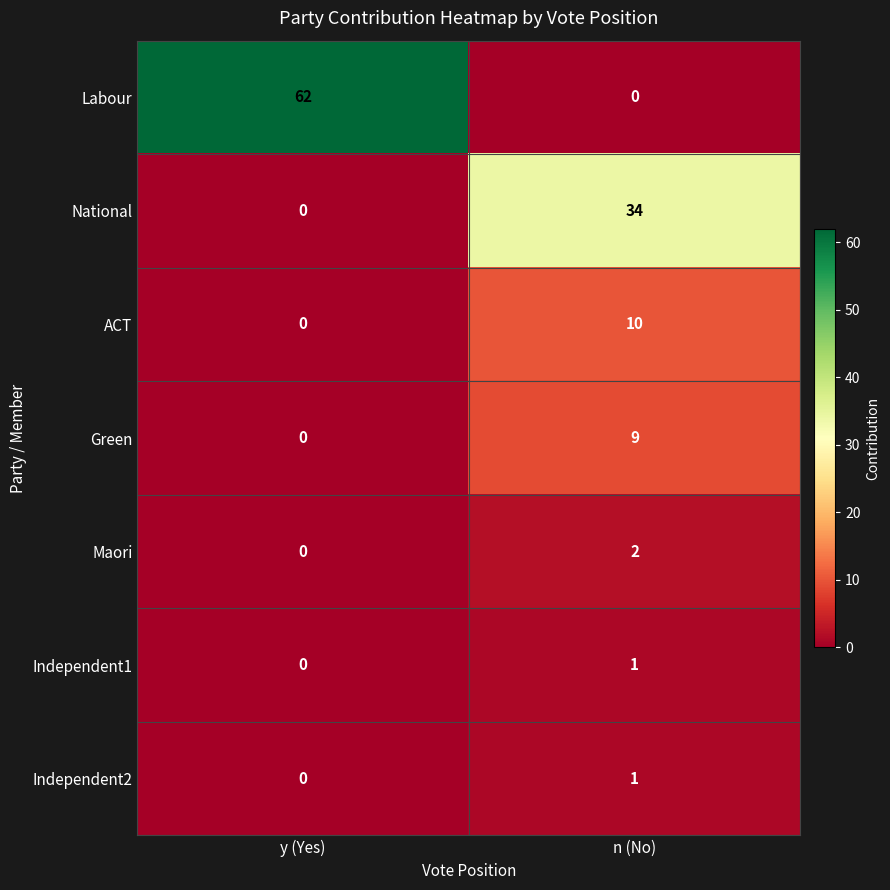

At which category is the sum across all series the highest?

y (Yes)